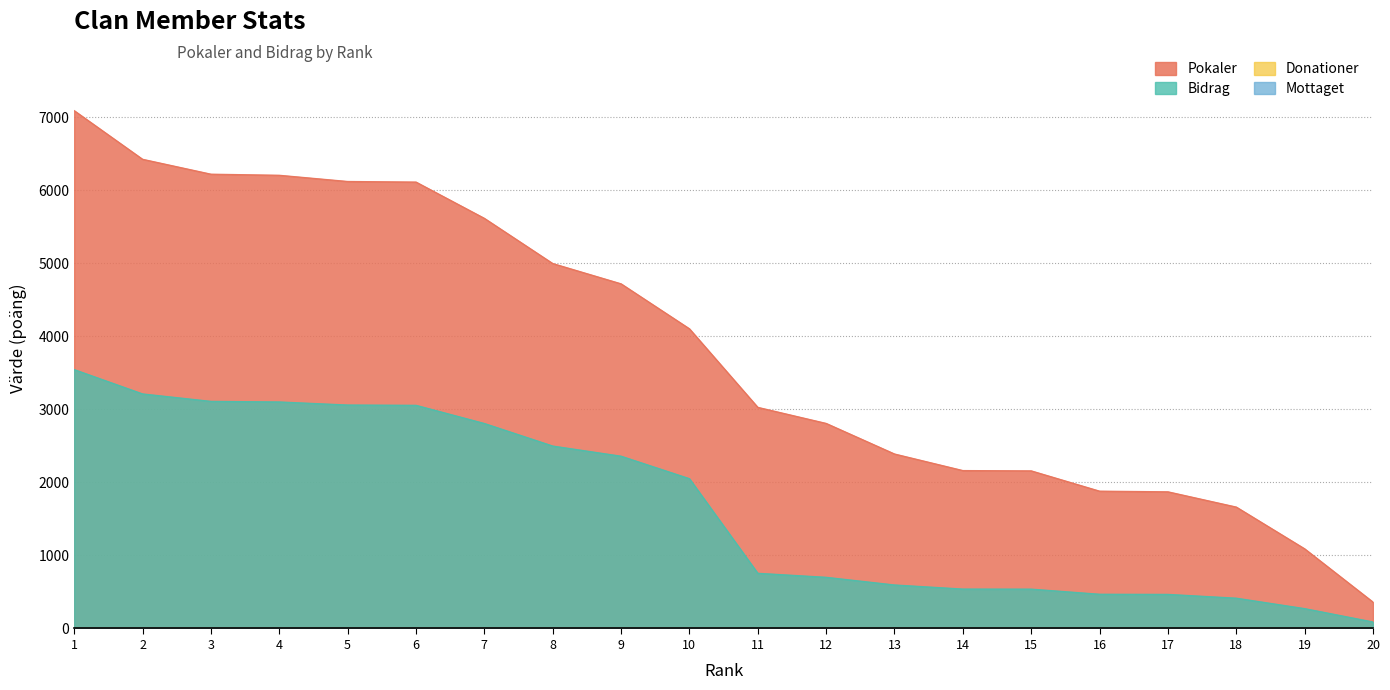

True or false: Bidrag and Pokaler cross at least once.

False